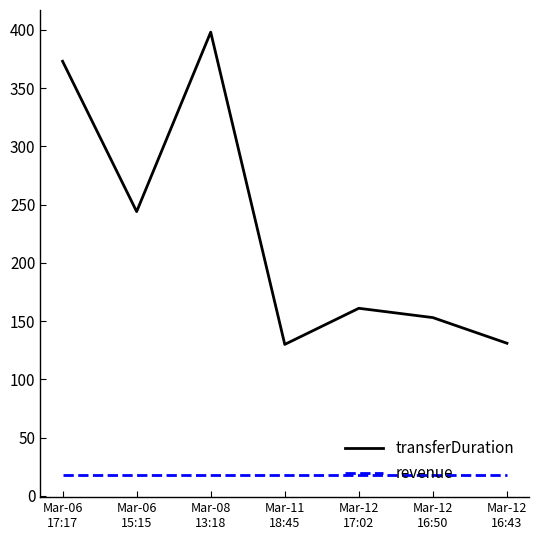

What is the smallest value displayed?

17.9